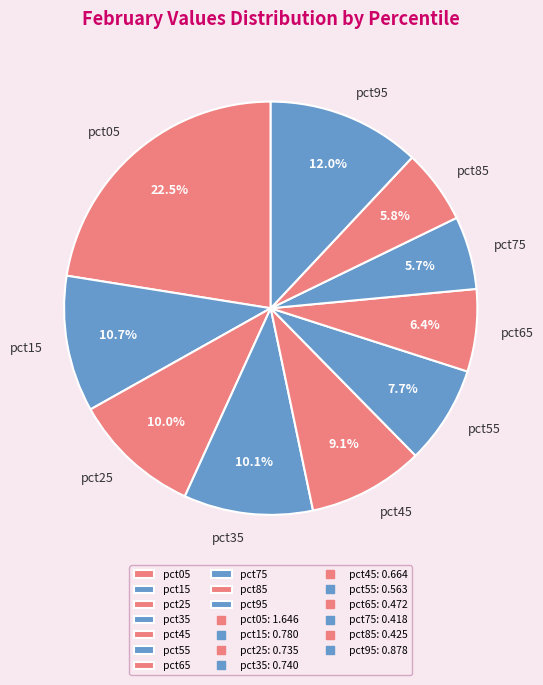

To the nearest percent, what is the difference between the largest and smallest slice percentages?

17%